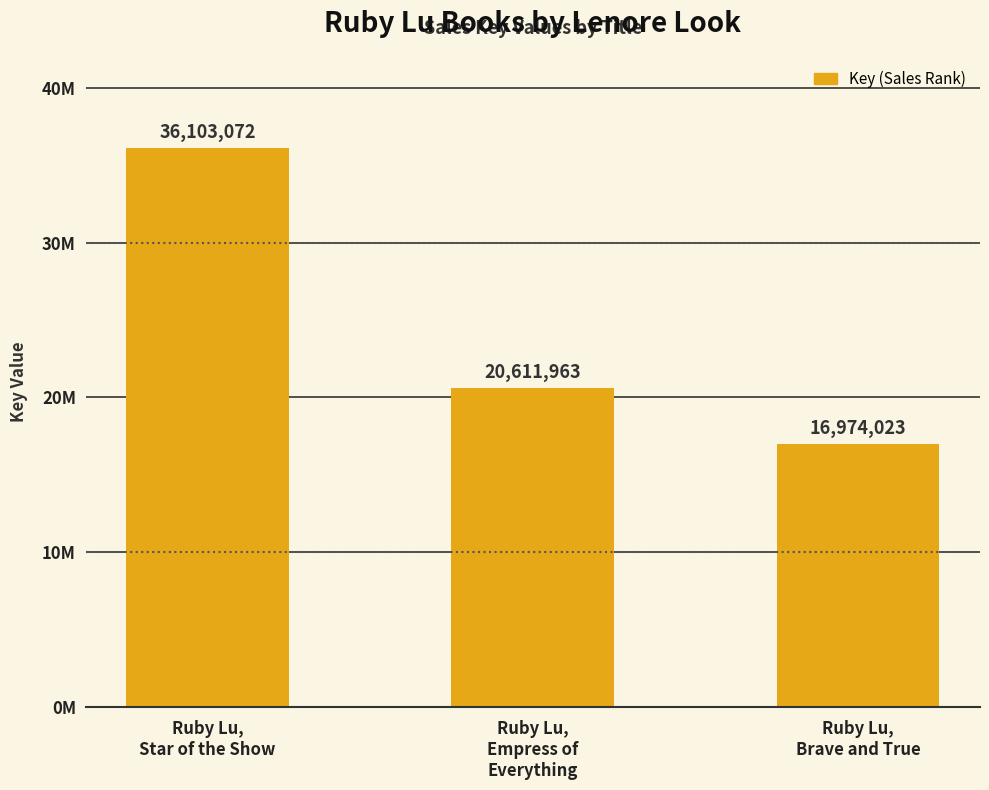

List the labels in order of value, smallest first.

Ruby Lu,
Brave and True, Ruby Lu,
Empress of
Everything, Ruby Lu,
Star of the Show